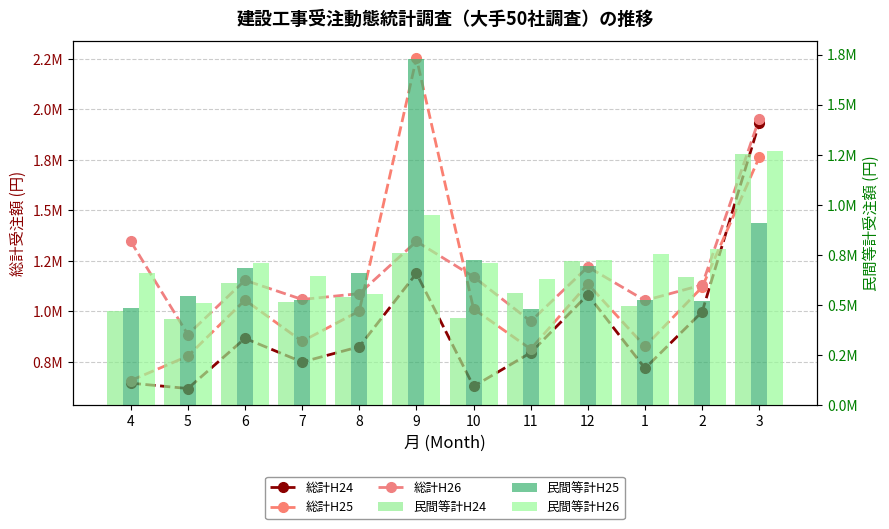

Rank the series by their maximum value, from lowest to highest.

民間等計H24, 民間等計H26, 民間等計H25, 総計H24, 総計H26, 総計H25